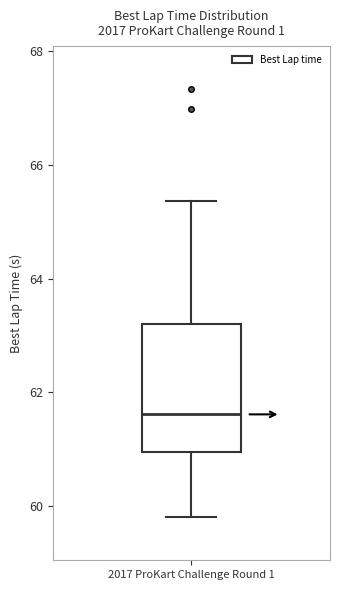

Read this box plot against the y-axis: the position of the median line, the range covered by the box, and the ends of both whiskers. The values are not printed on the chart, so give them approximately, as read against the axis.

median 61.6, box 61.0 to 63.2, whiskers 59.8 to 65.4